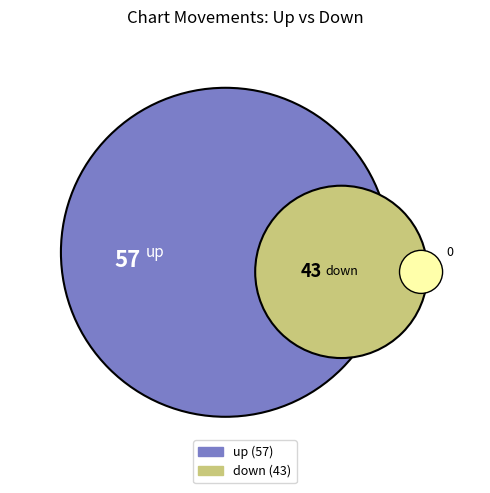

Does up represent more than half of the total?

Yes